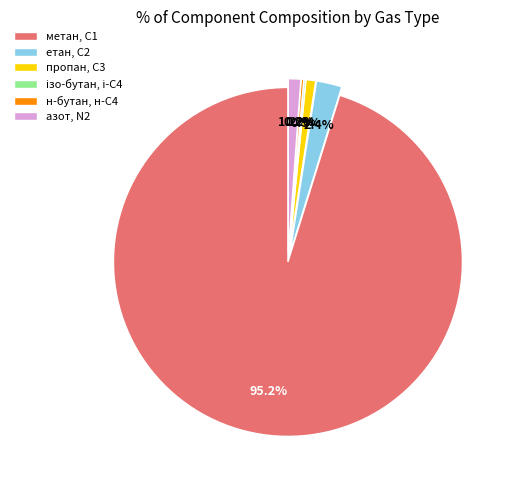

To the nearest percent, what is the combined percentage of пропан, С3 and метан, С1?

96%